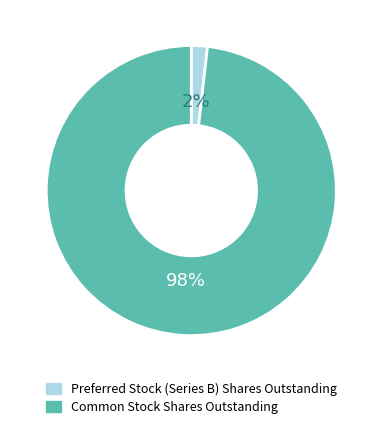

Is Common Stock Shares Outstanding the majority of the pie?

Yes